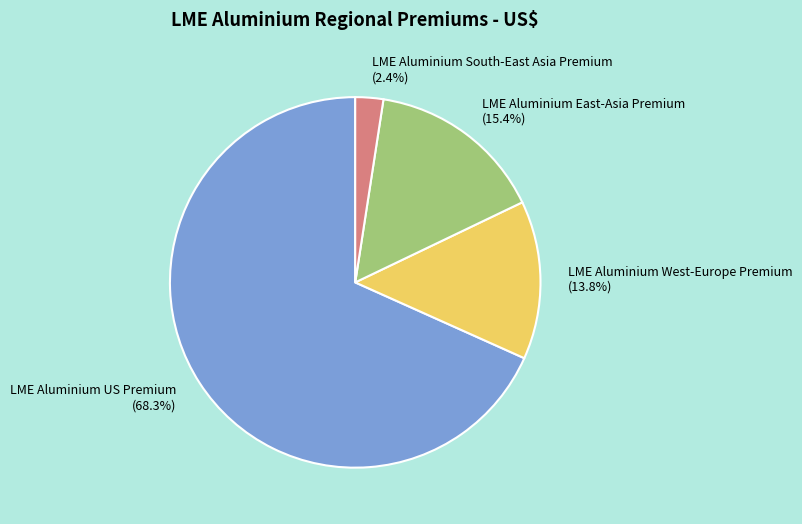

Rank the categories by value from lowest to highest.

LME Aluminium South-East Asia Premium, LME Aluminium West-Europe Premium, LME Aluminium East-Asia Premium, LME Aluminium US Premium